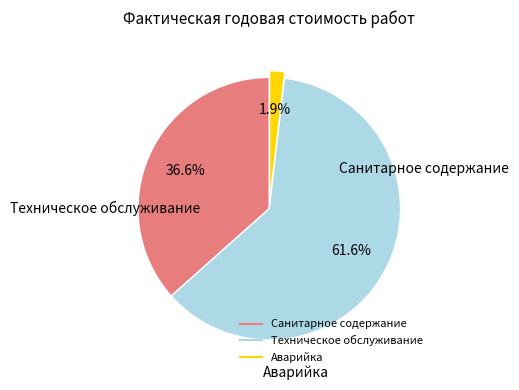

True or false: Аварийка accounts for 9% of the total.

False